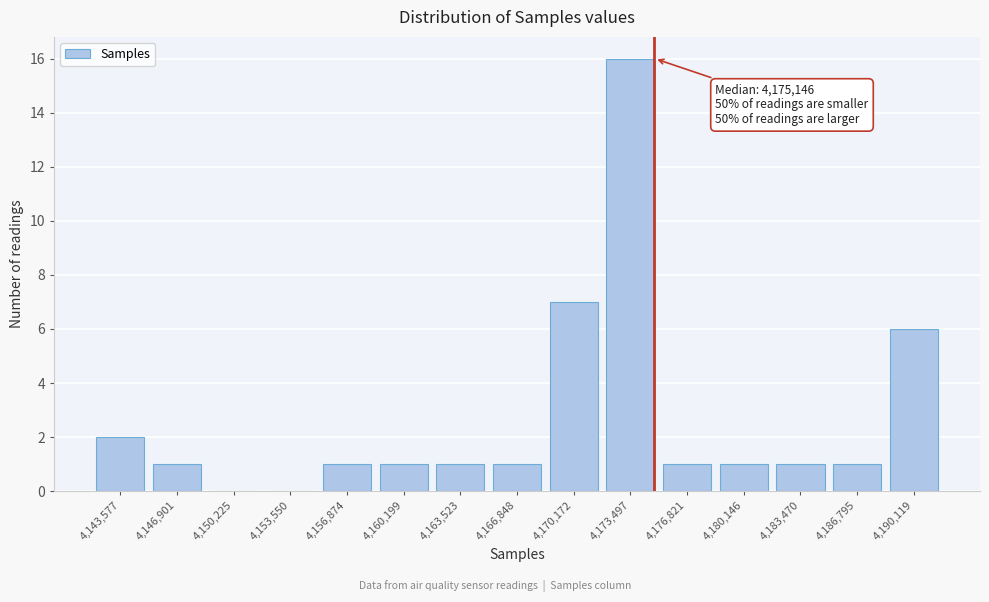

Reading right to left, list all the values displayed in this chart.

4,190,119=6	4,186,795=1	4,183,470=1	4,180,146=1	4,176,821=1	4,173,497=16	4,170,172=7	4,166,848=1	4,163,523=1	4,160,199=1	4,156,874=1	4,153,550=0	4,150,225=0	4,146,901=1	4,143,577=2